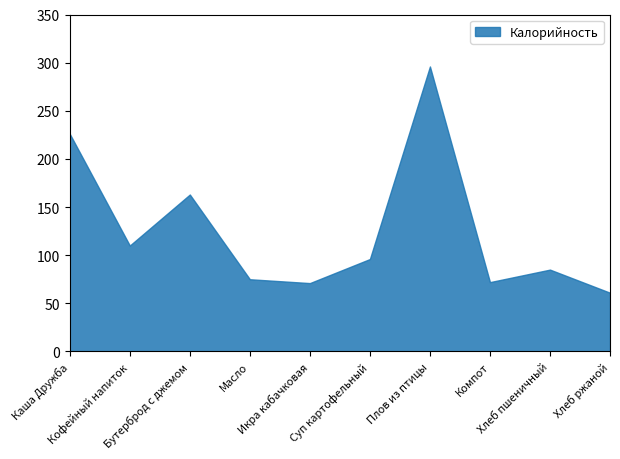

What is the difference between the maximum and minimum values?

235